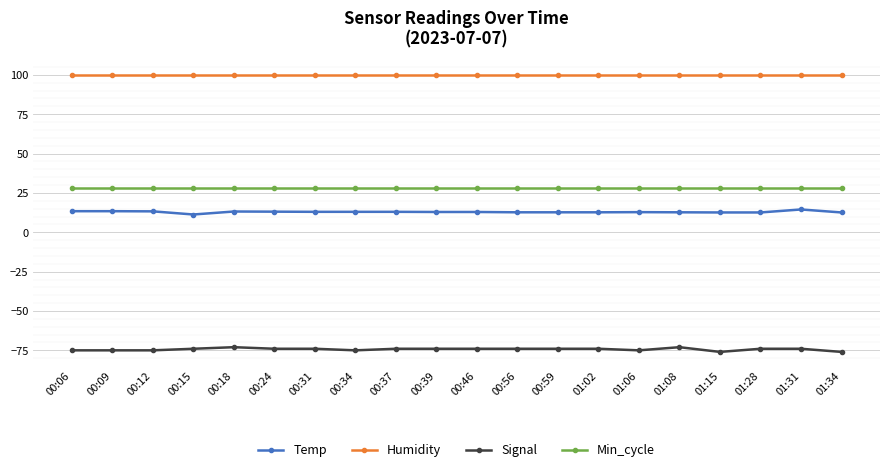

Rank the series by their maximum value, from highest to lowest.

Humidity, Min_cycle, Temp, Signal